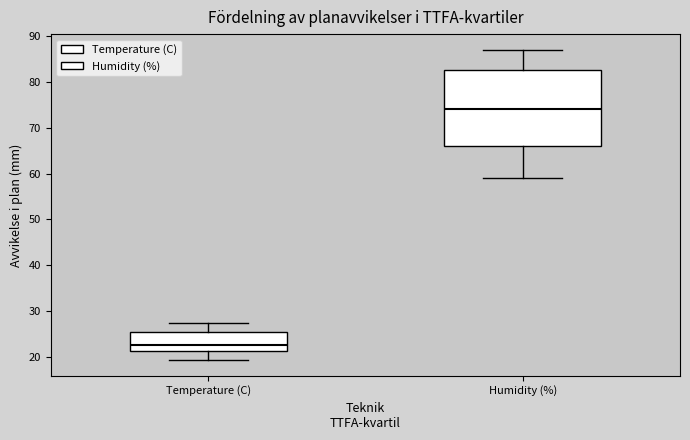

Which box is the tallest, from its lower edge to its upper edge?

Humidity (%)